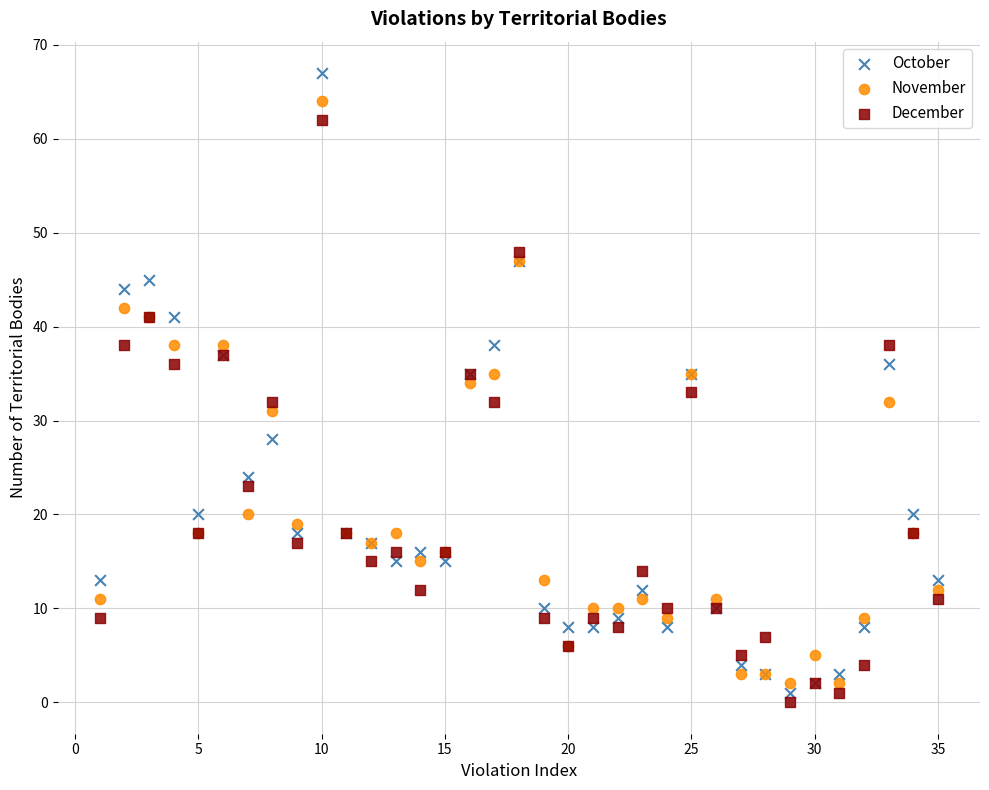

What is the X range (max minus min) for the scatter plot?

34